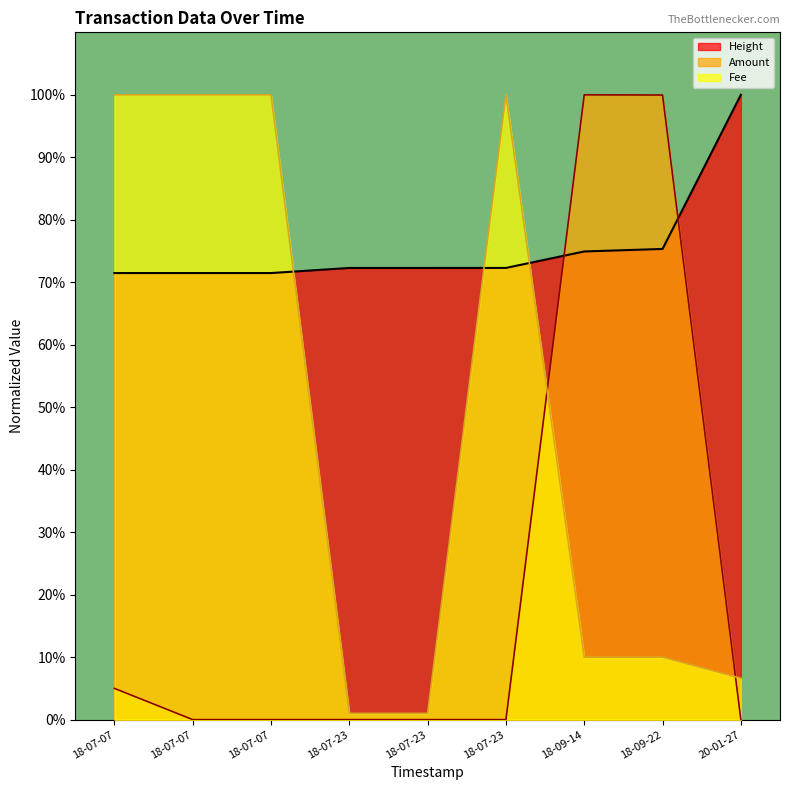

What is the value of the Height point at the 6th from the left?

72.3